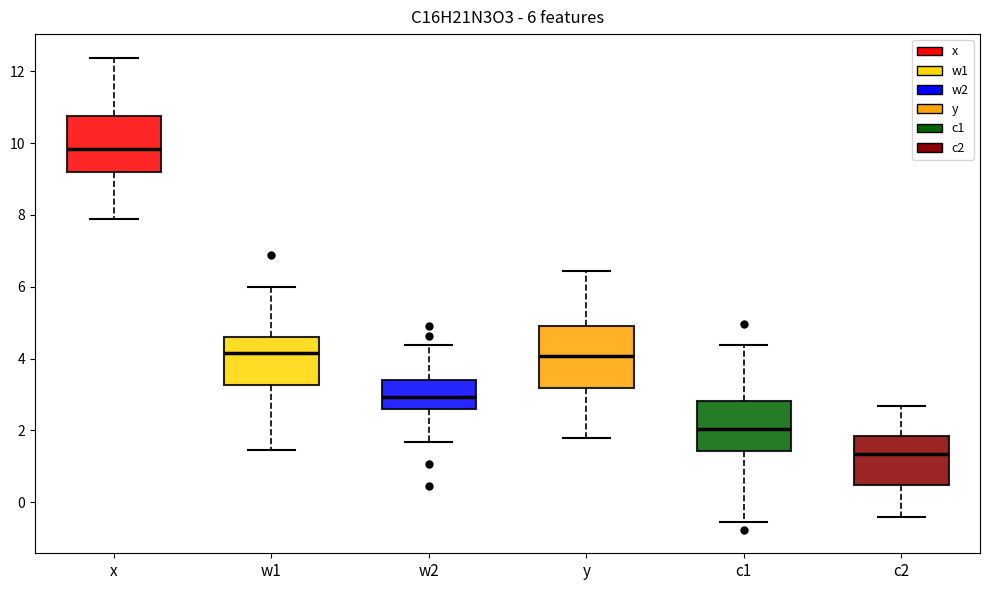

Which box's median line is the highest?

x